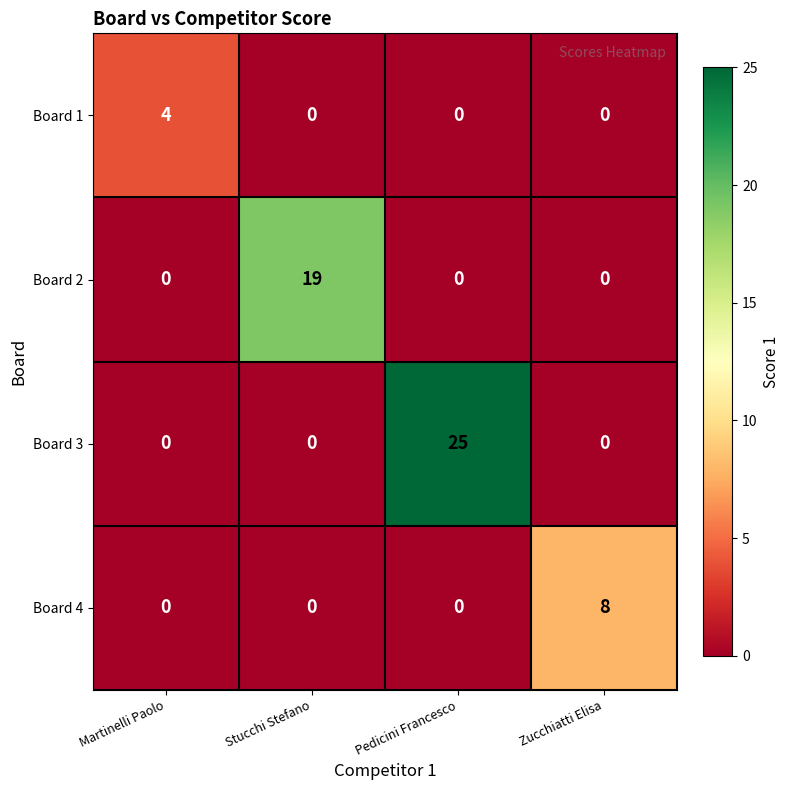

How many data points does each series have?

4